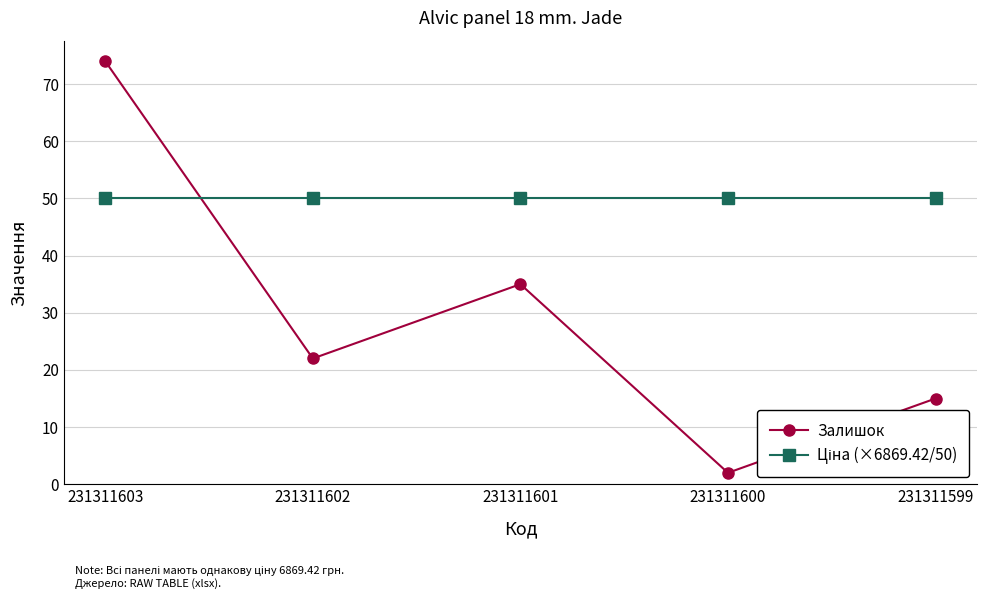

The Залишок series shows 15 at 231311599. True or false?

True